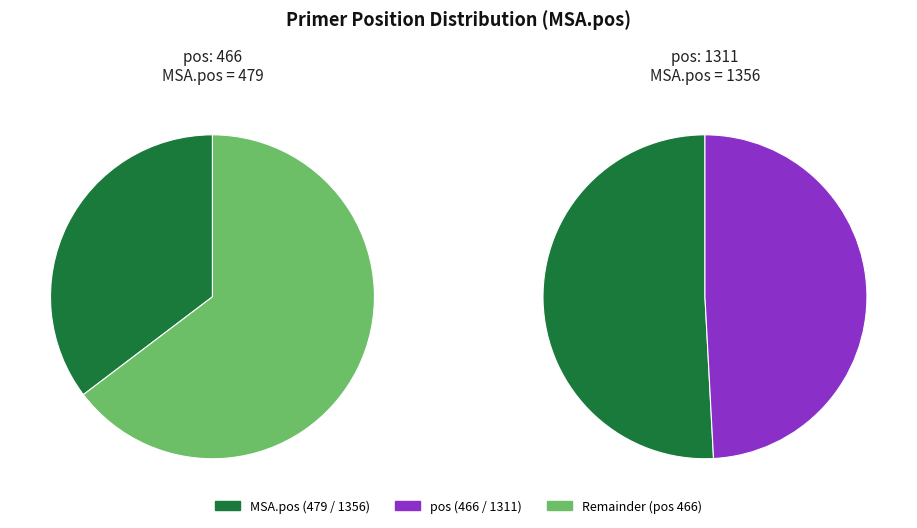

The 466 slice represents 18% of the pie. True or false?

False